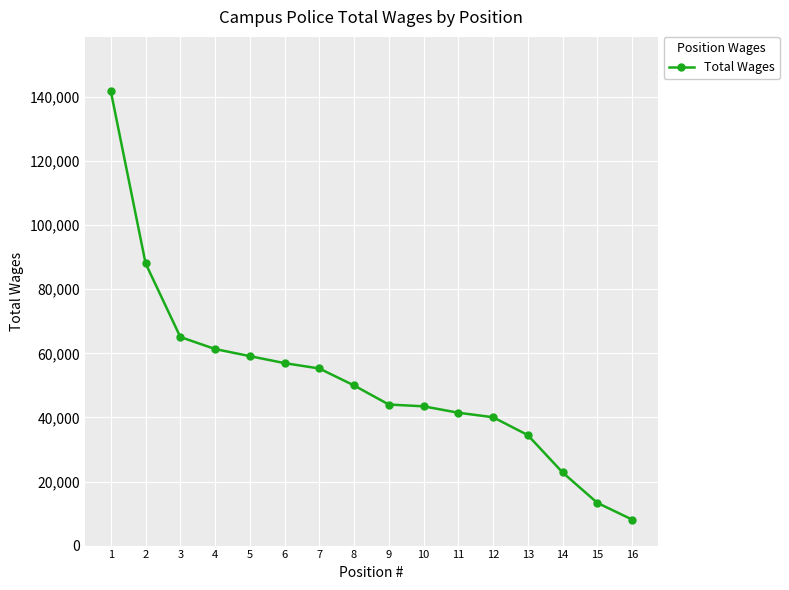

What is the difference between the maximum and minimum values?

133633